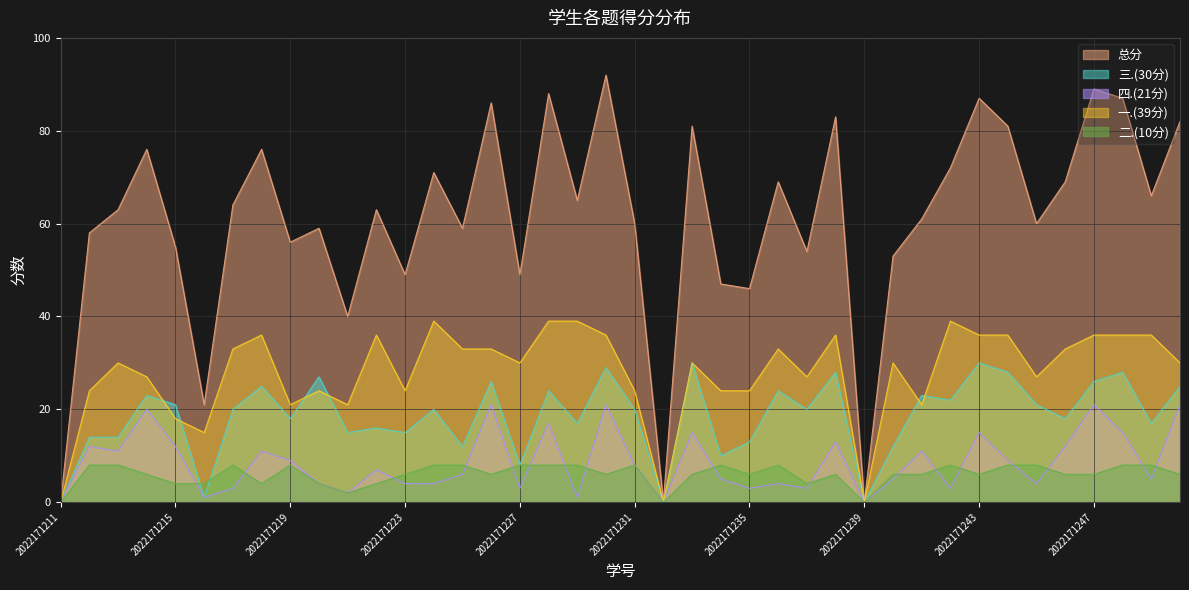

Which series has the widest spread of values?

总分